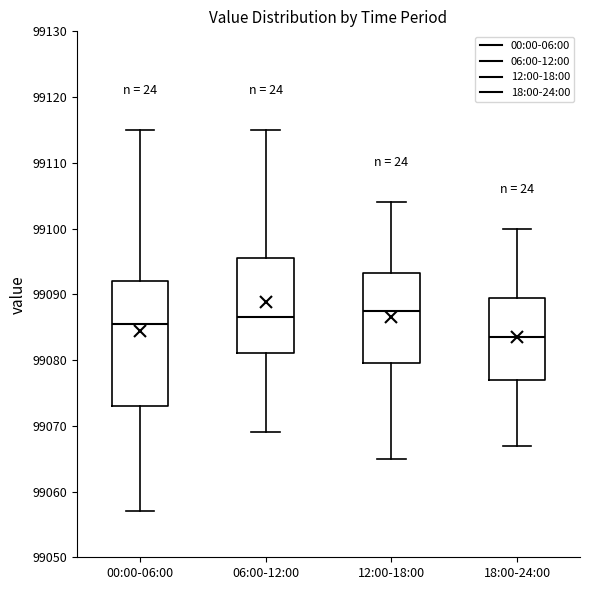

Reading left to right, transcribe this box plot: for each box, give where its median line is, the range the box spans, and where its two whiskers end, as read against the y-axis. The values are not printed on the chart, so give them approximately, as read against the axis.

00:00-06:00: median 99086, box 99073 to 99092, whiskers 99057 to 99115
06:00-12:00: median 99087, box 99081 to 99096, whiskers 99069 to 99115
12:00-18:00: median 99088, box 99080 to 99093, whiskers 99065 to 99104
18:00-24:00: median 99084, box 99077 to 99090, whiskers 99067 to 99100